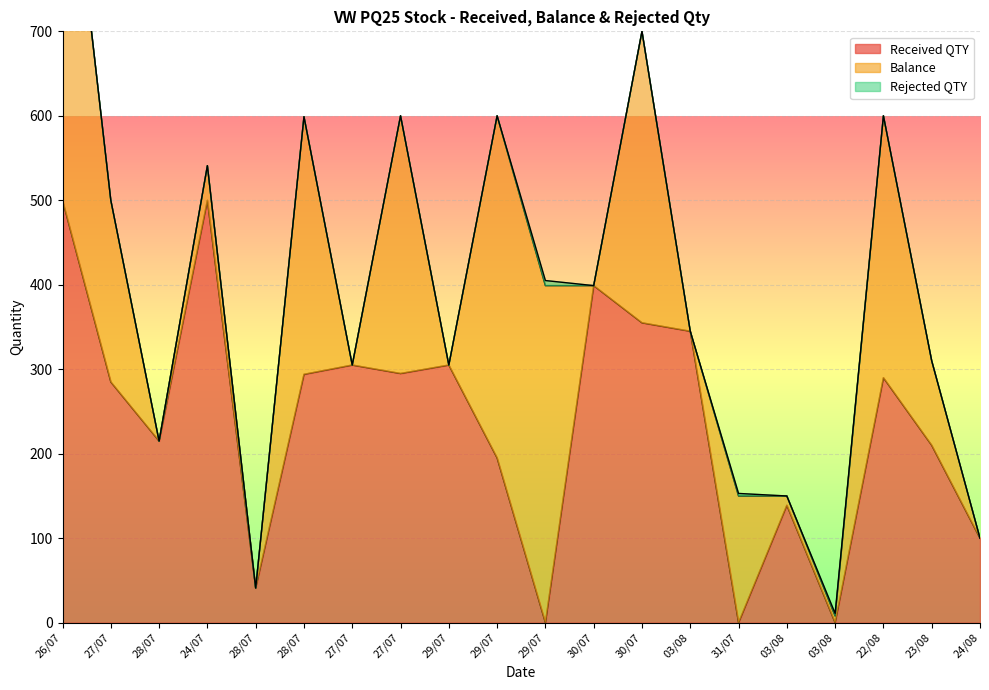

Which series ends up on top after the final intersection of Received QTY and Rejected QTY?

Received QTY